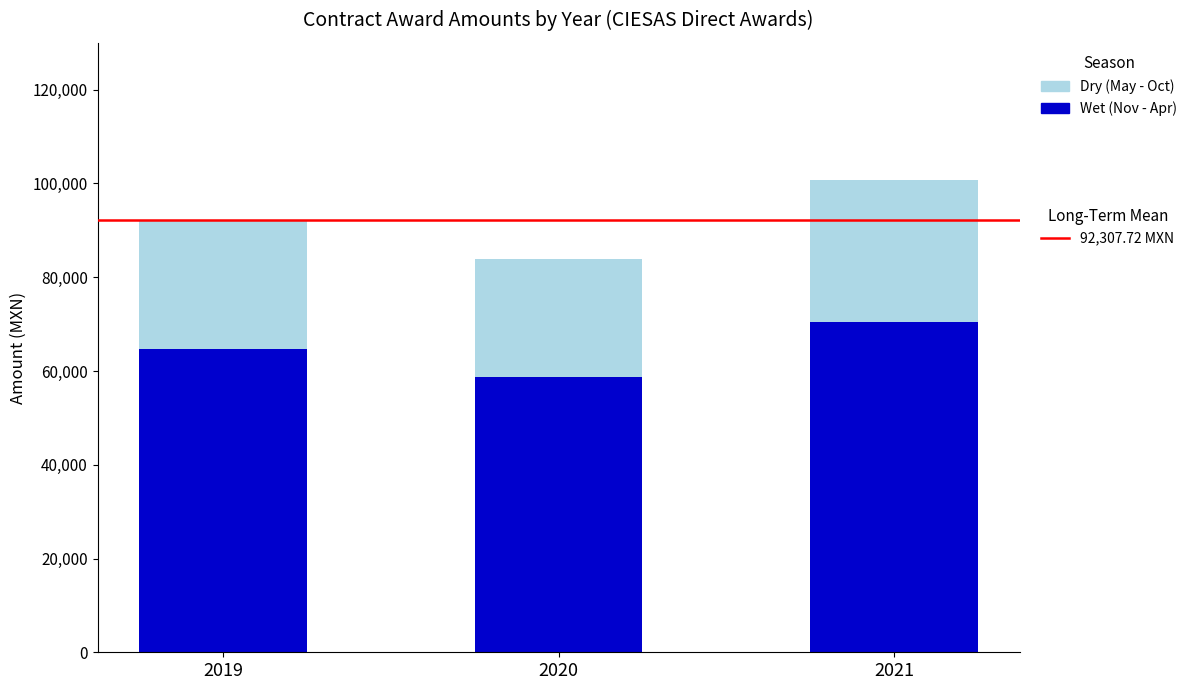

At which category is the sum across all series the highest?

2021